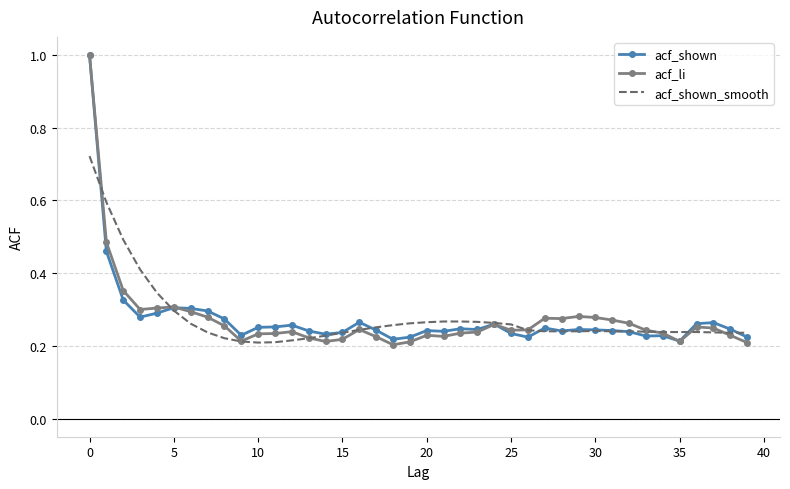

What is the maximum value for acf_shown?

1.0